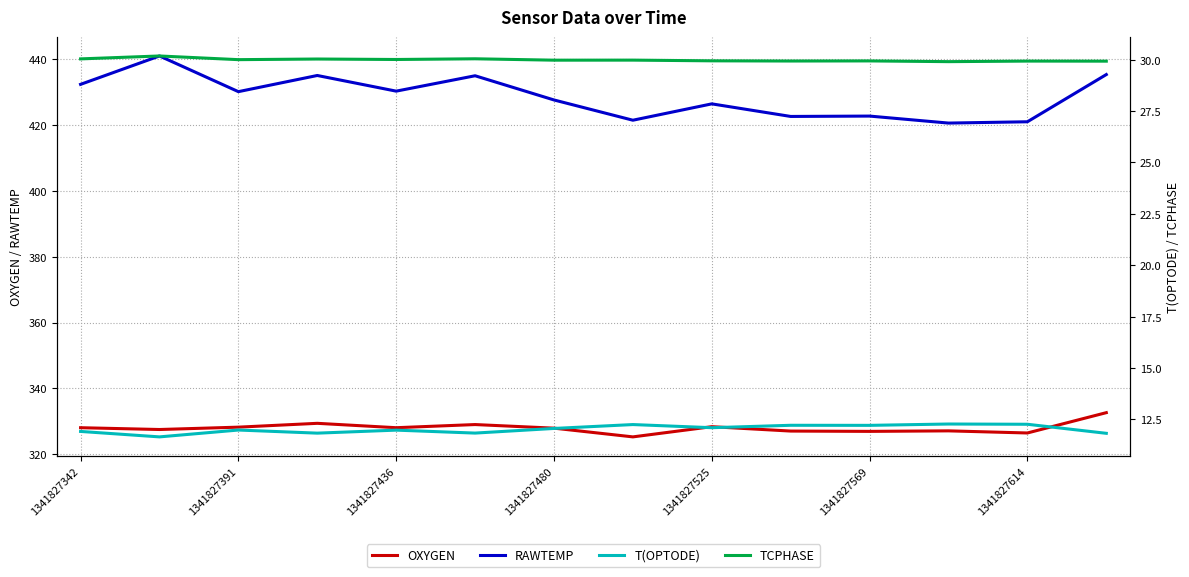

True or false: OXYGEN and RAWTEMP cross at least once.

False